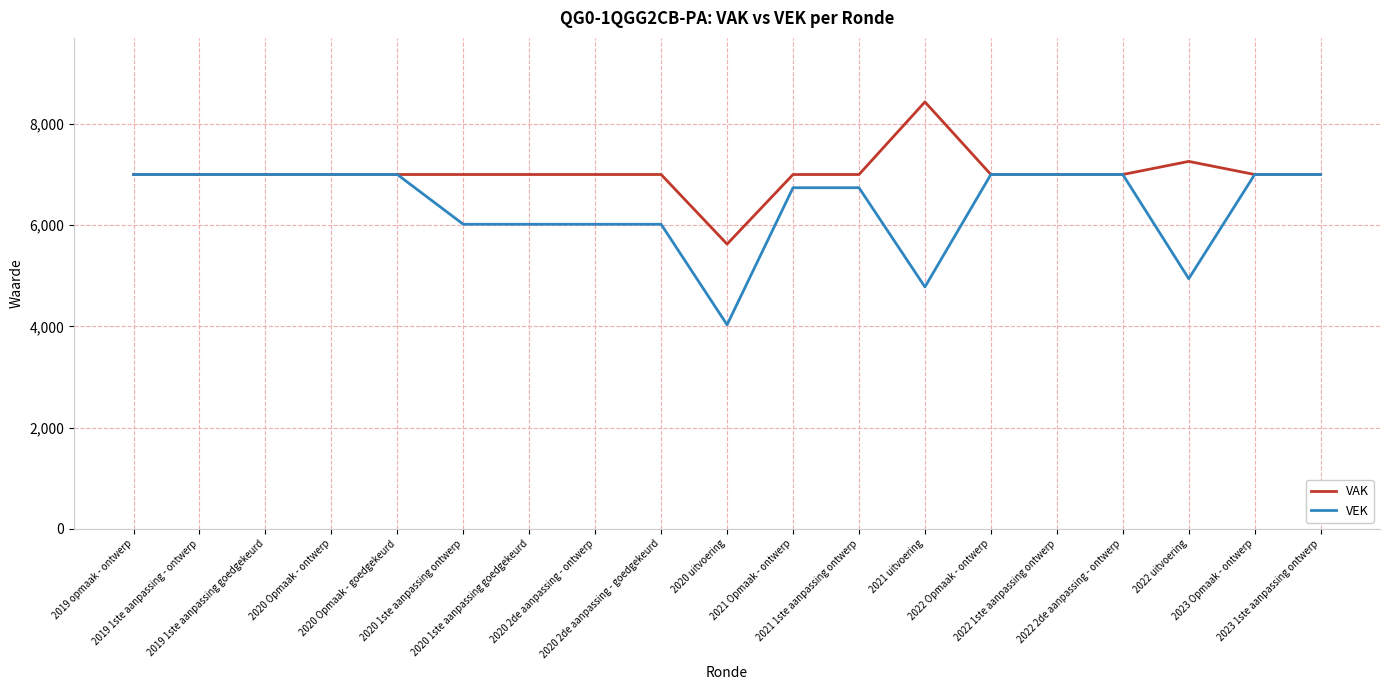

Which series has the largest total across all categories?

VAK